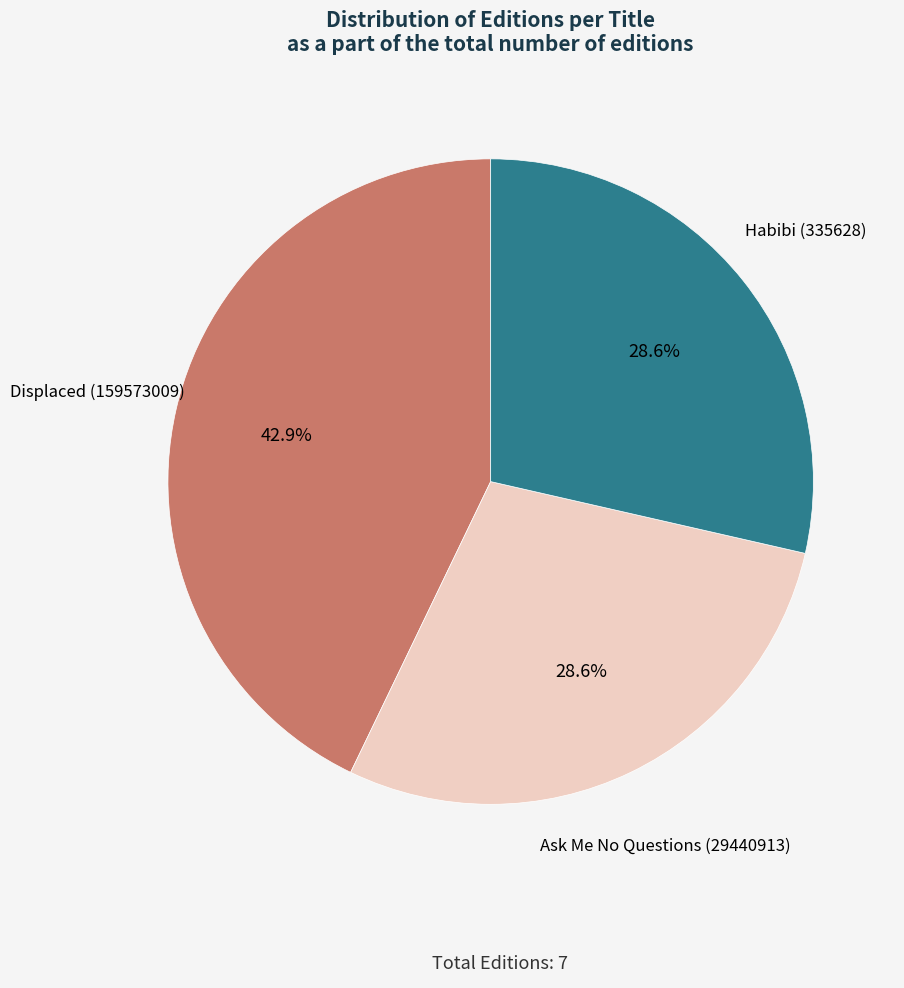

How much of the chart is everything except Displaced (159573009)?

57.1%